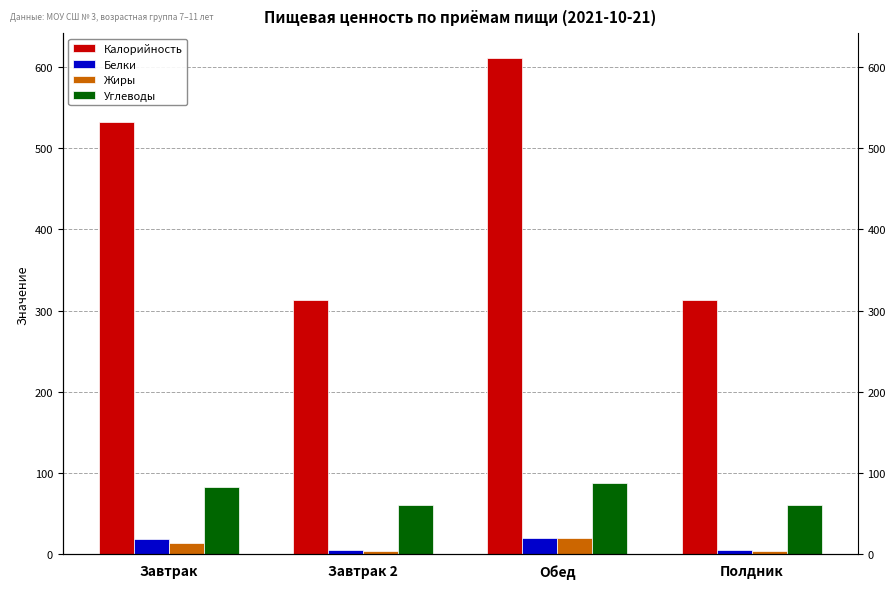

Which series has the largest total across all categories?

Калорийность